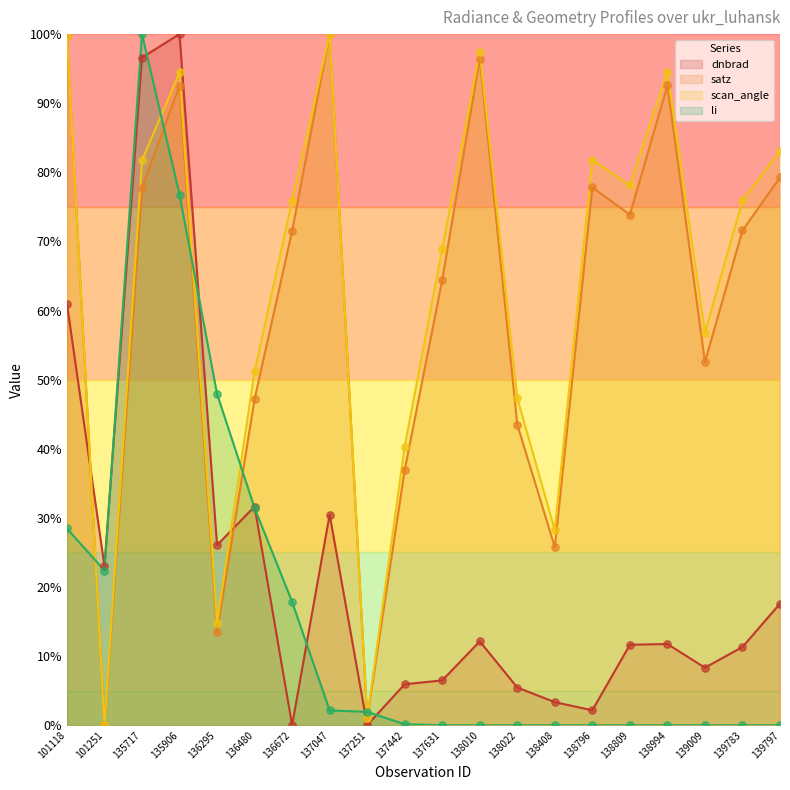

What is the total value across all series at 135906?

363.8